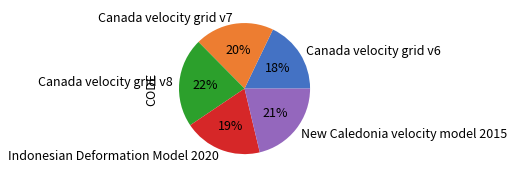

Is it true that Canada velocity grid v8 is 22% of the pie?

True